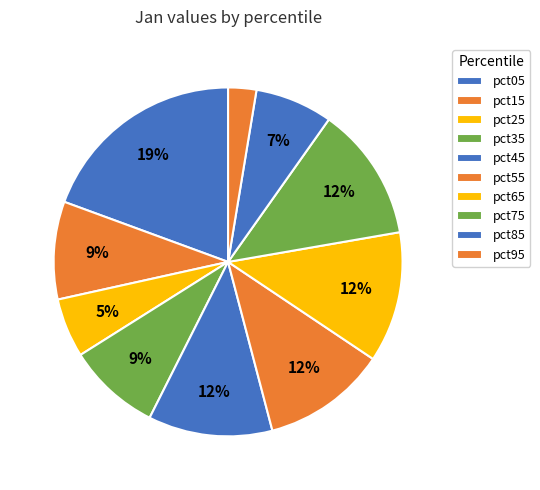

Which category has the biggest portion of the pie?

pct05